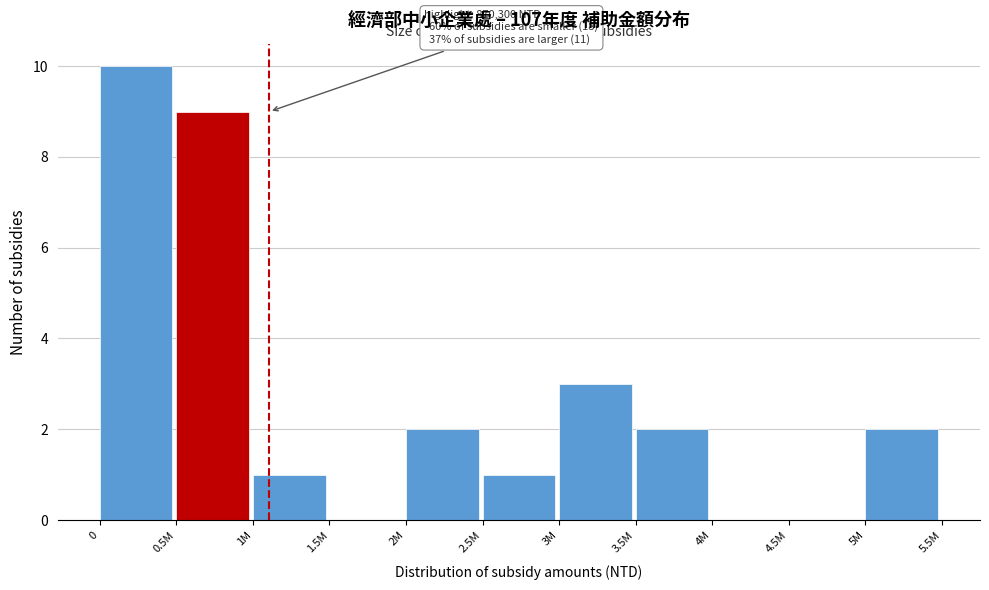

Reading left to right, list all the values displayed in this chart.

0=10	0.5M=9	1M=1	1.5M=0	2M=2	2.5M=1	3M=3	3.5M=2	4M=0	4.5M=0	5M=2